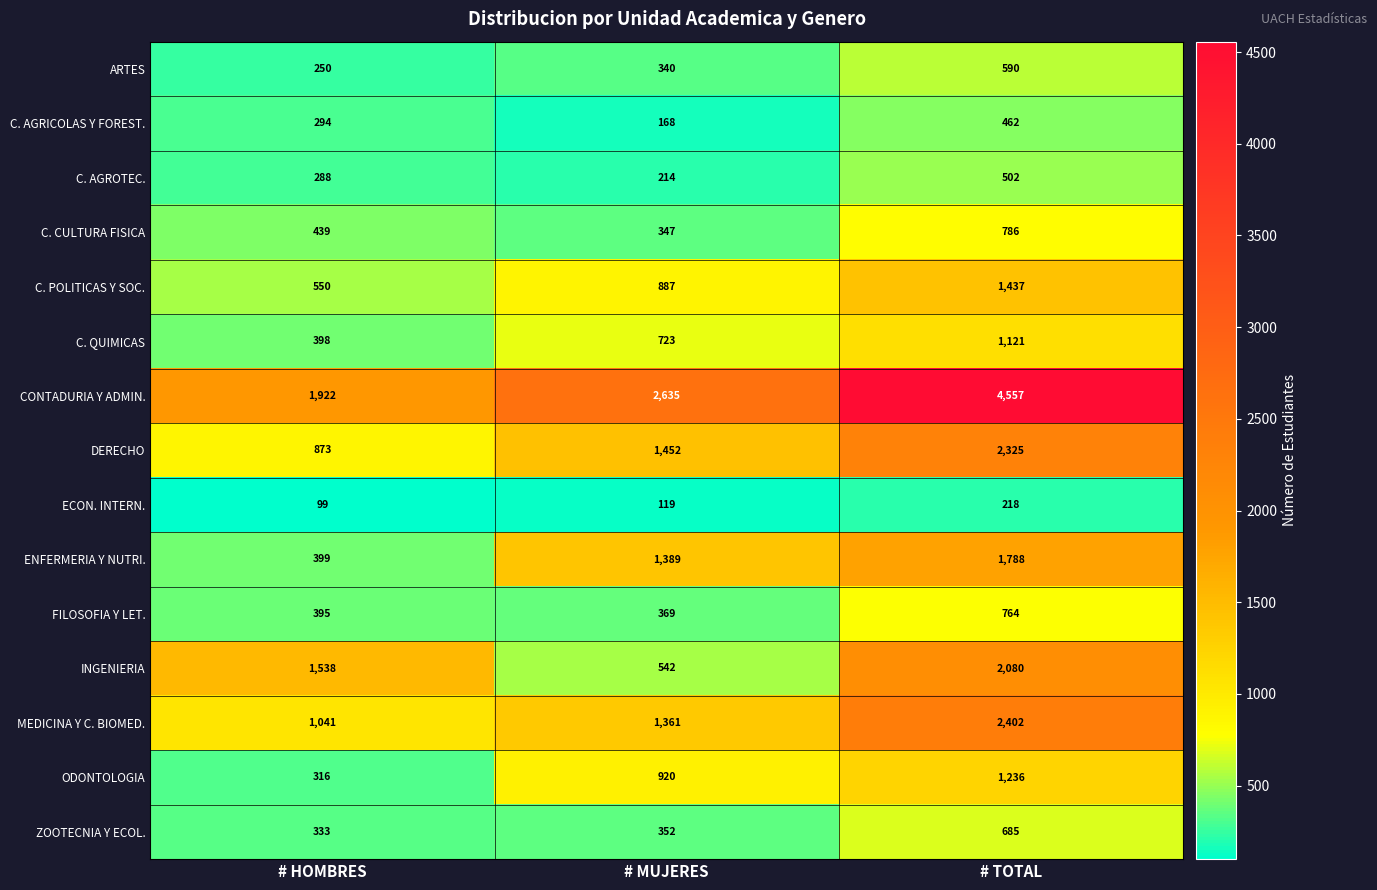

What is the maximum value shown in the chart?

4557